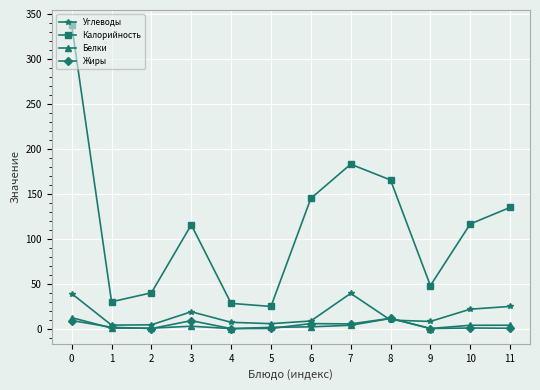

What is the maximum value for Углеводы?

39.3